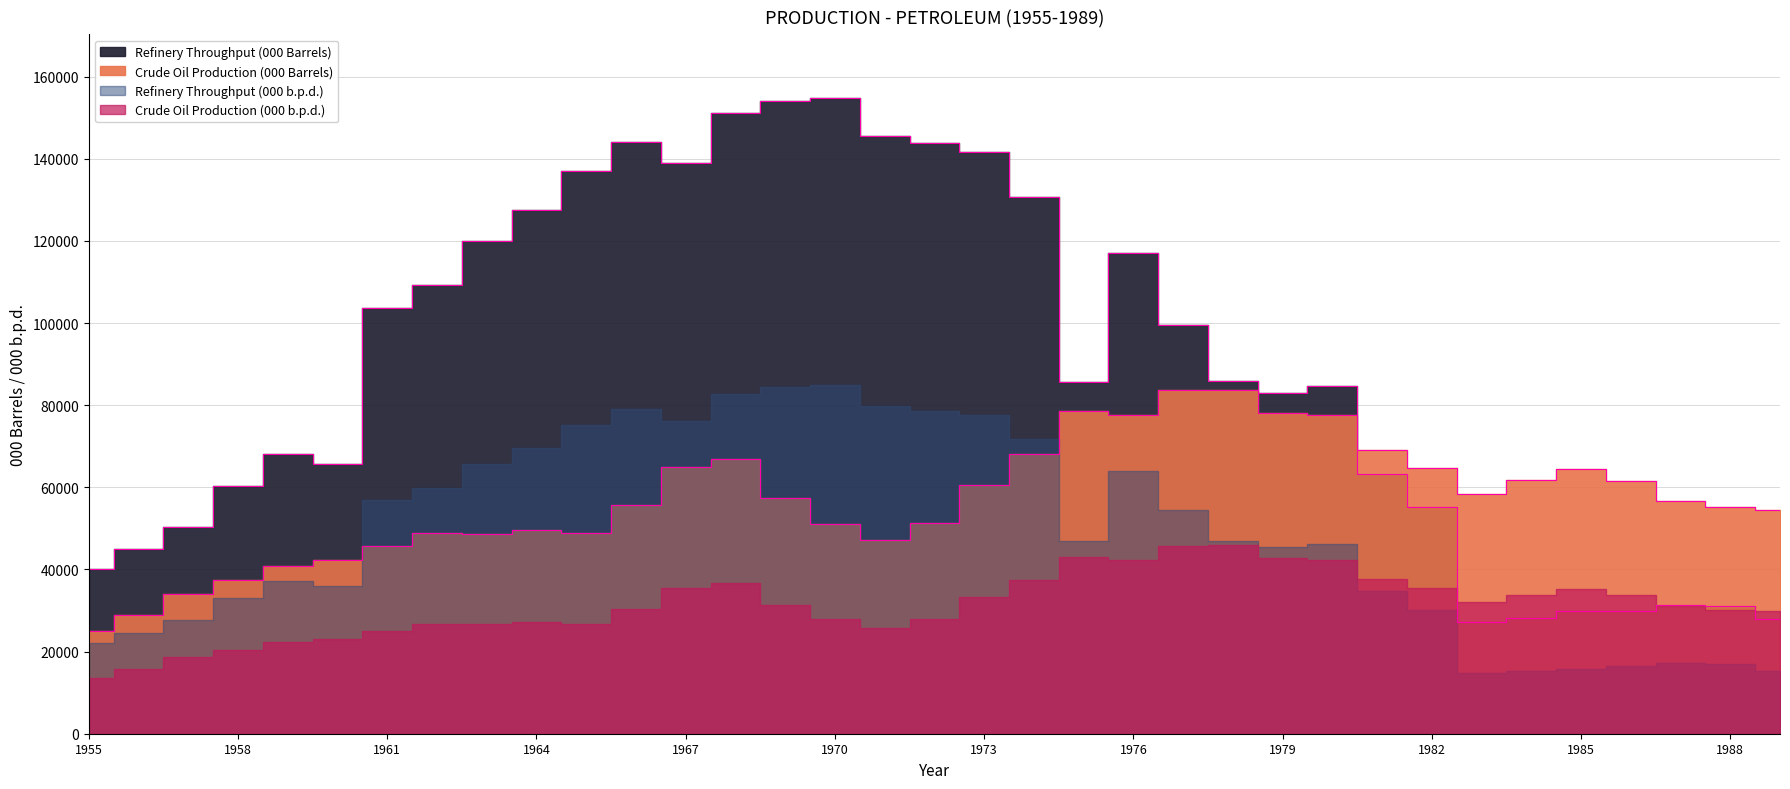

At how many categories does at least one series exceed 78499?

20